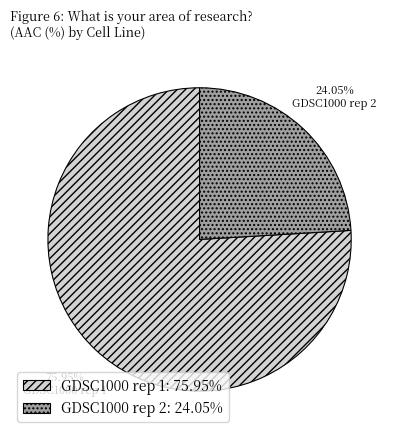

Which has a higher value, GDSC1000 rep 1 or GDSC1000 rep 2?

GDSC1000 rep 1